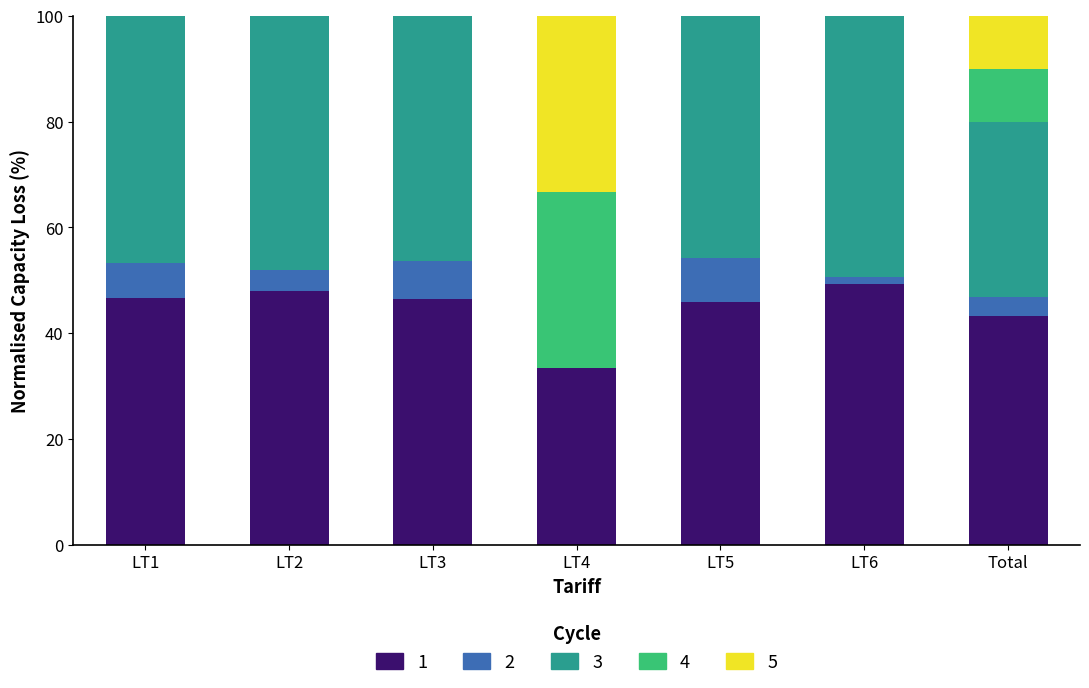

What is the total value across all series at LT5?

100.0